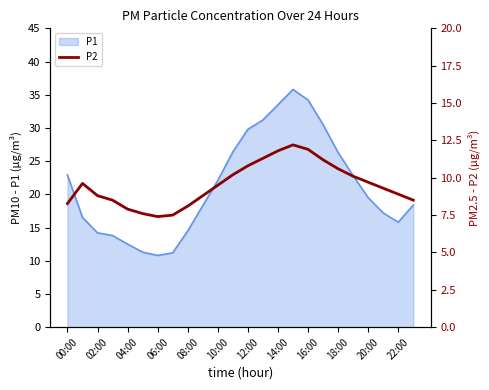

The value of P1 at 20:00 is 34.1. True or false?

False